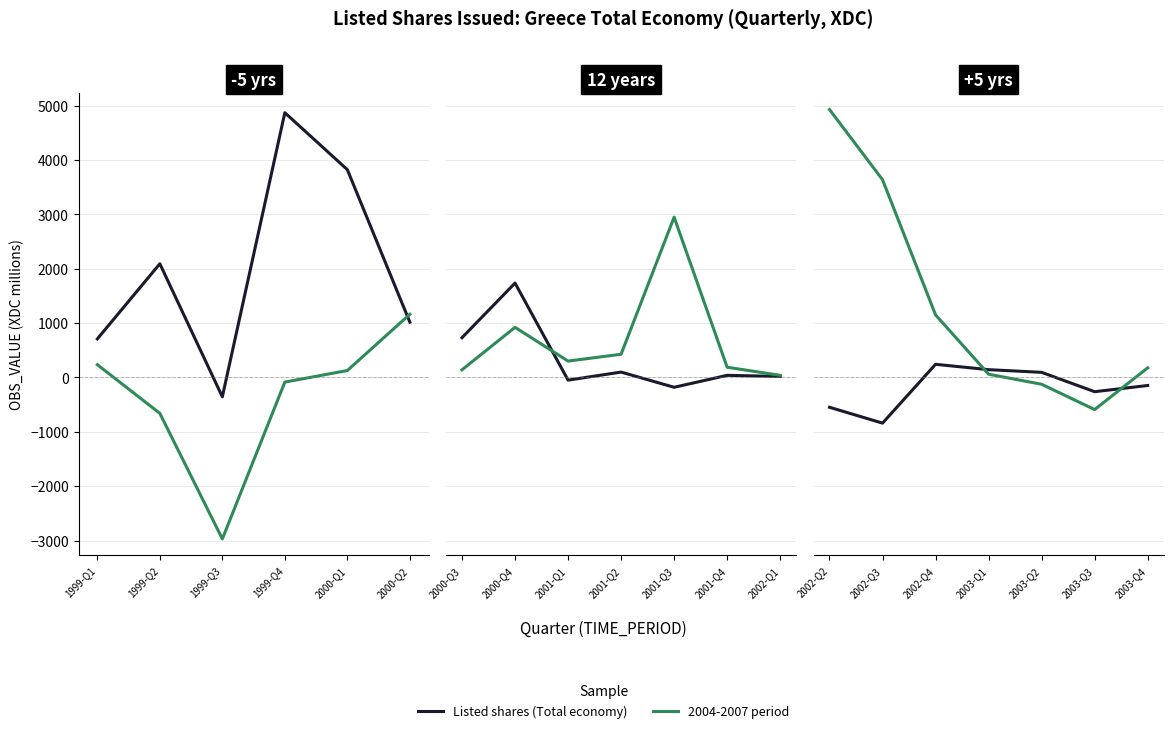

Does the chart display data point markers on the line(s)?

No